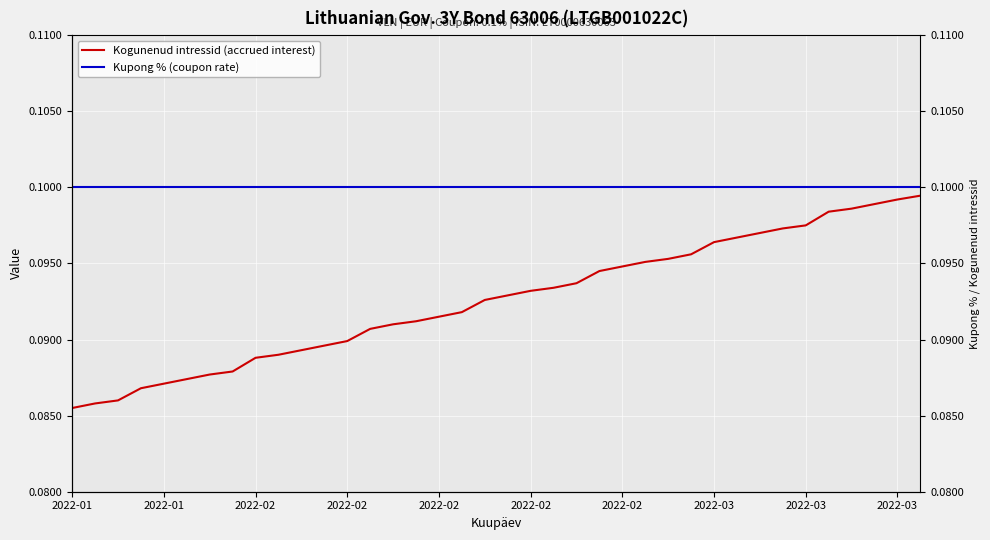

What is the sum of the Kupong % (coupon rate) values at 36 and 2022-02?

0.2